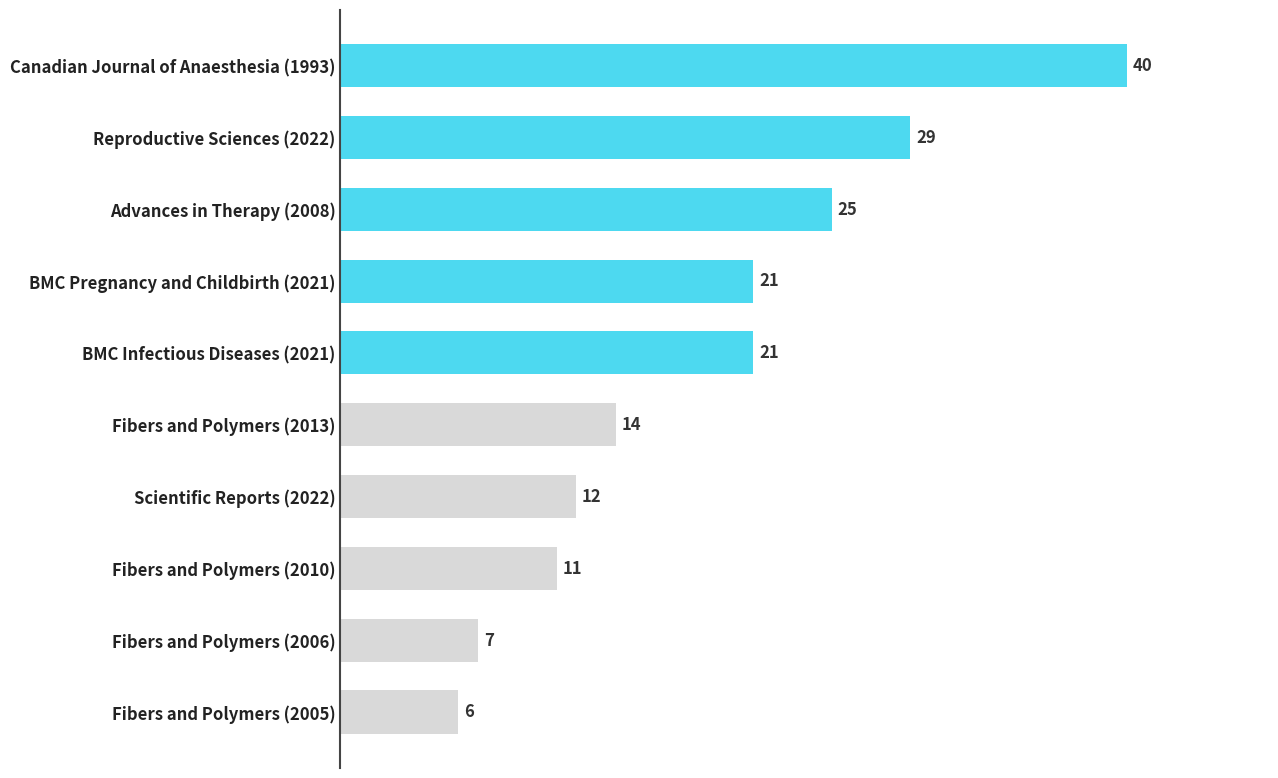

Approximately how many times larger is the value at Fibers and Polymers (2013) compared to Advances in Therapy (2008)?

0.6